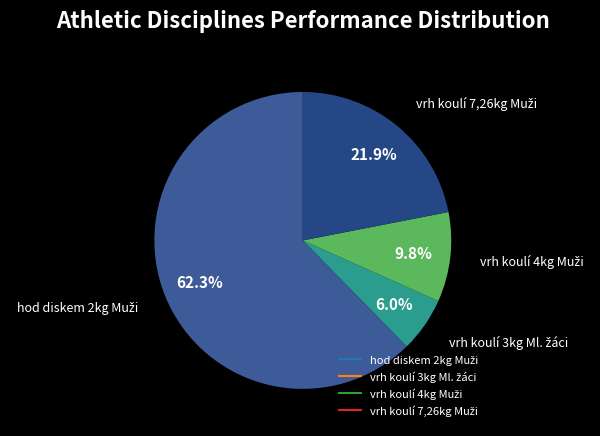

Is there a majority slice in this chart?

Yes